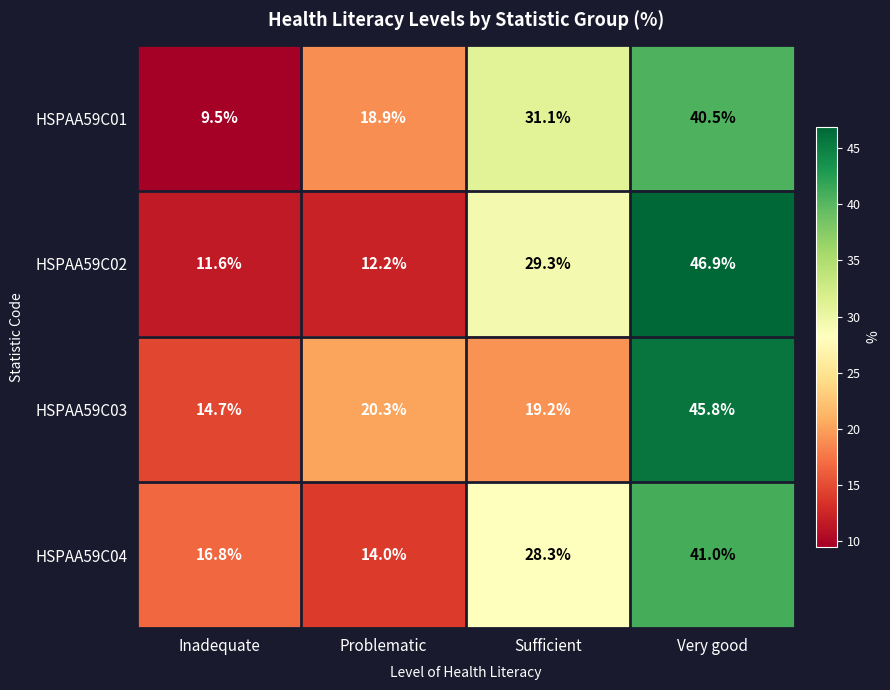

Which series has the largest total across all categories?

HSPAA59C04